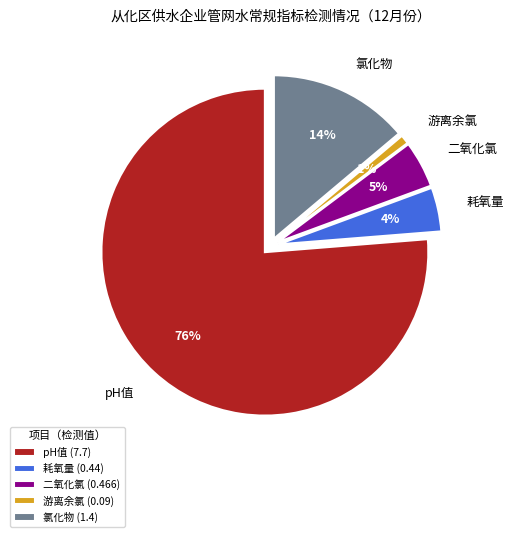

To the nearest percent, what is the difference between the largest and smallest slice percentages?

75%